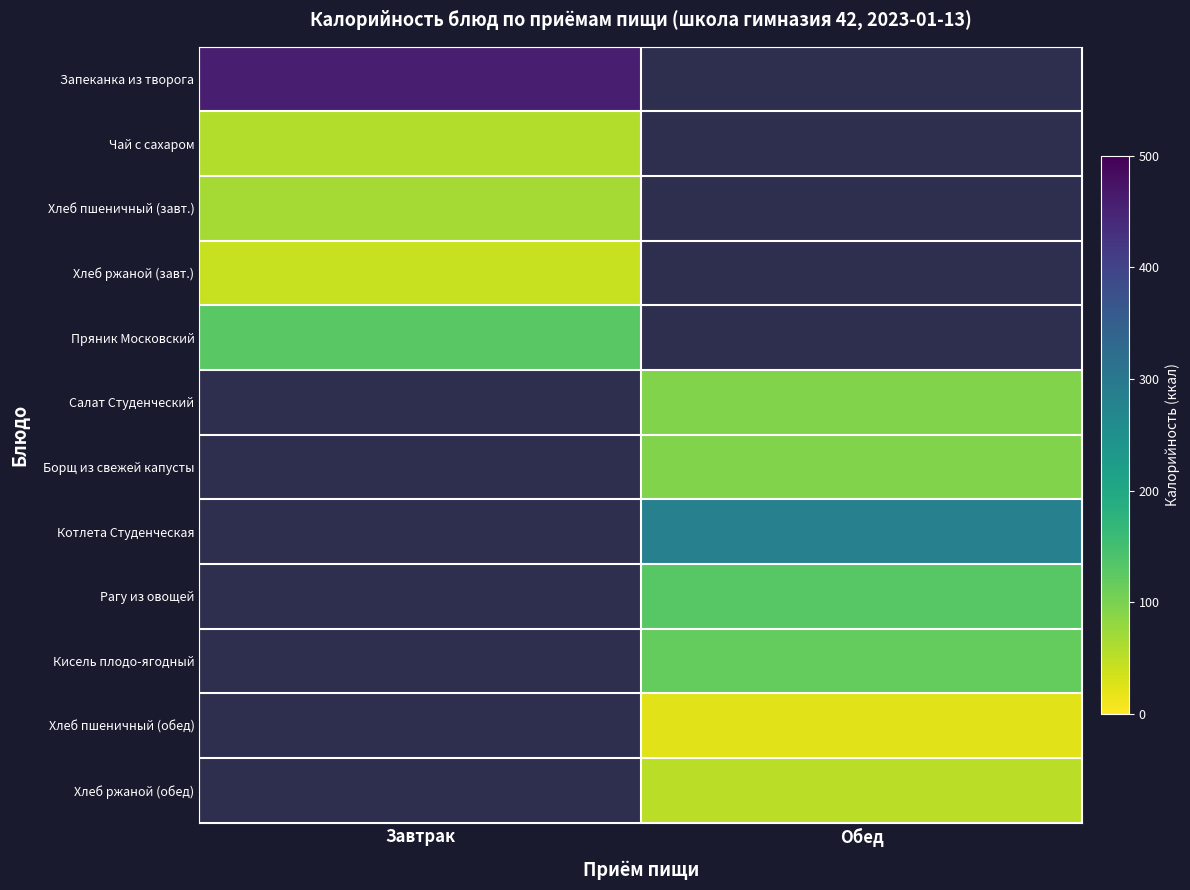

Which series has the largest range (max minus min)?

Запеканка из творога